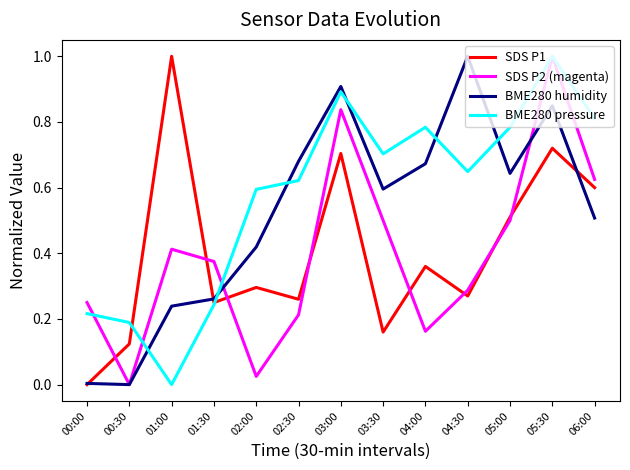

How many values in SDS P2 (magenta) are above zero?

12